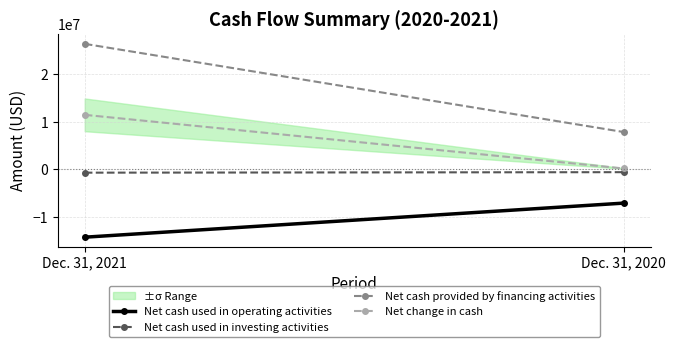

List the labels in order of Net cash used in investing activities value, smallest first.

Dec. 31, 2021, Dec. 31, 2020